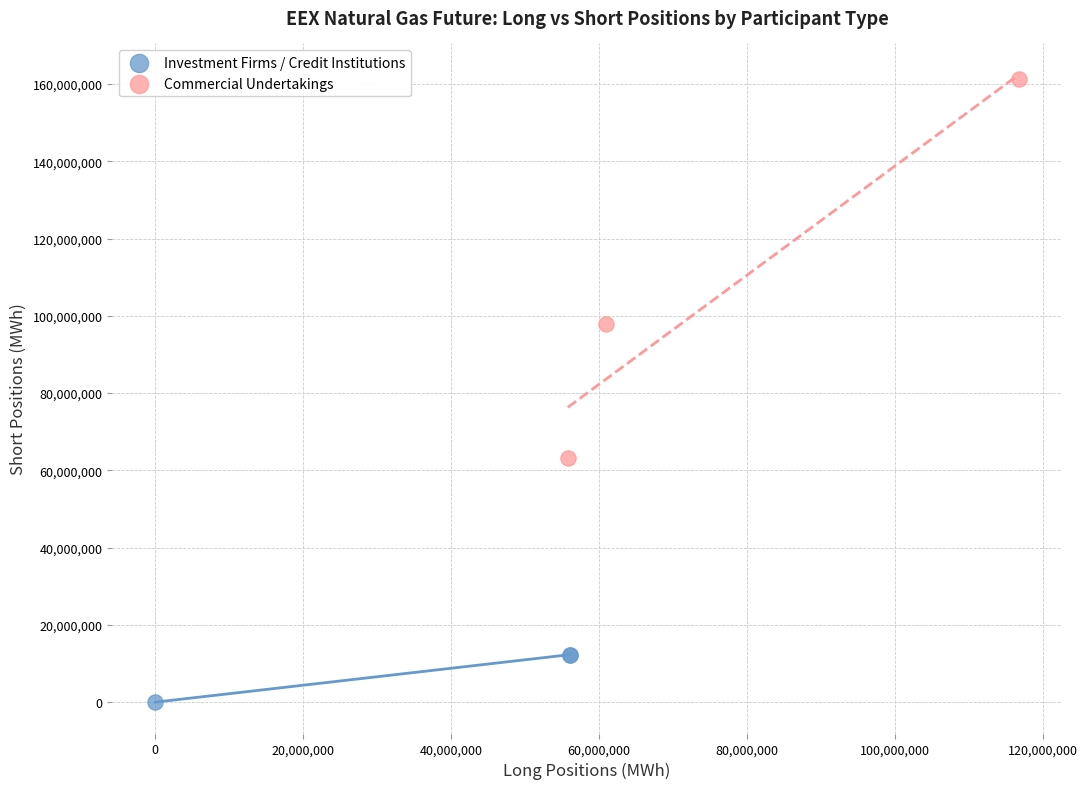

Which series contains the lowest Y value?

Investment Firms / Credit Institutions